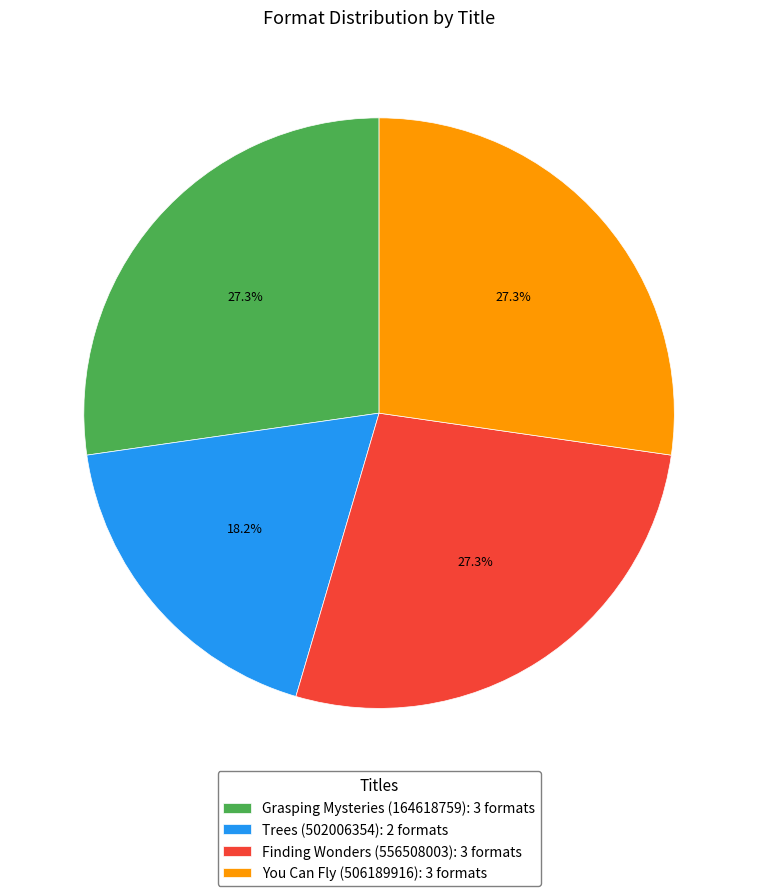

Combined, what portion of the pie is You Can Fly (506189916) and Finding Wonders (556508003)?

54.5%